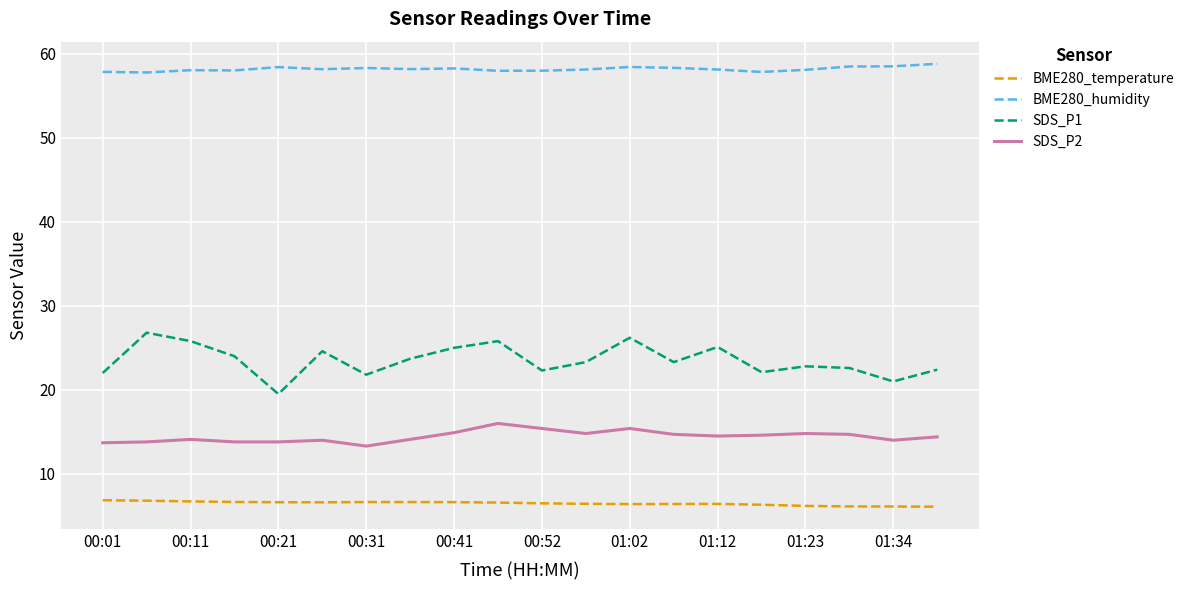

Which series has the largest range (max minus min)?

SDS_P1